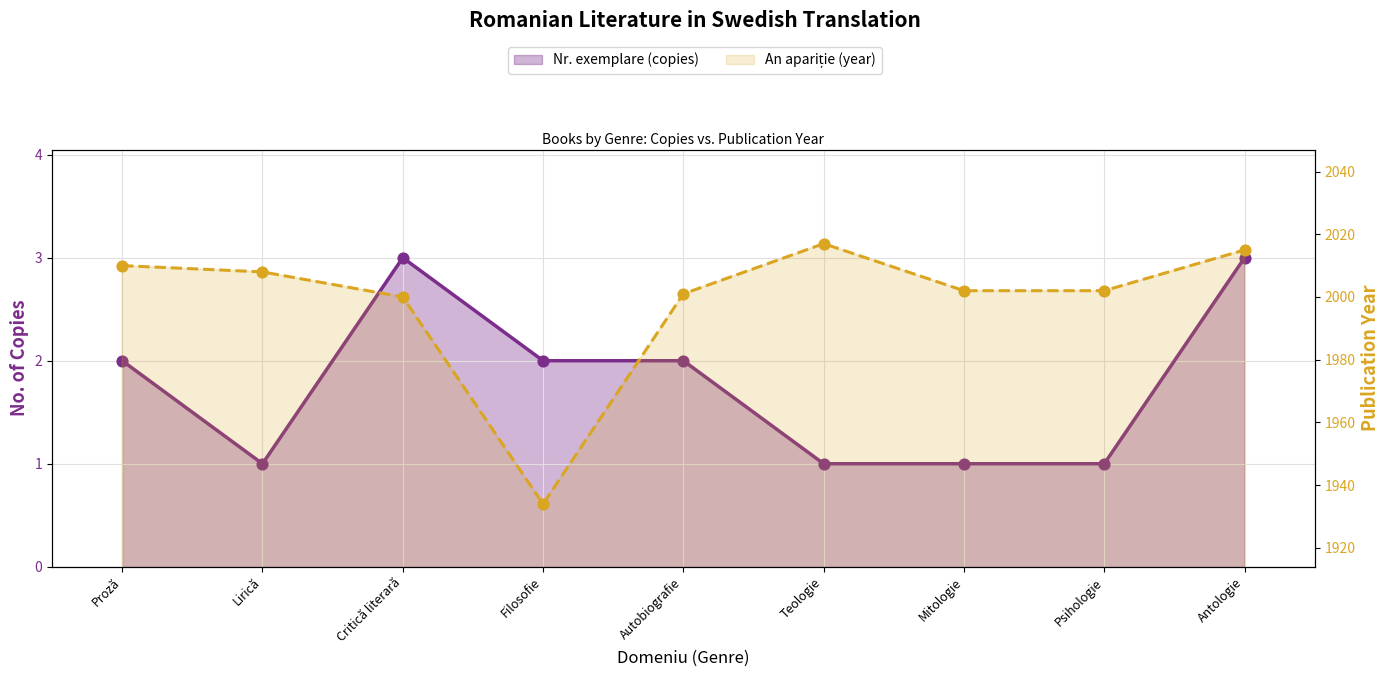

What is the total value across all series at Critică literară?

2003